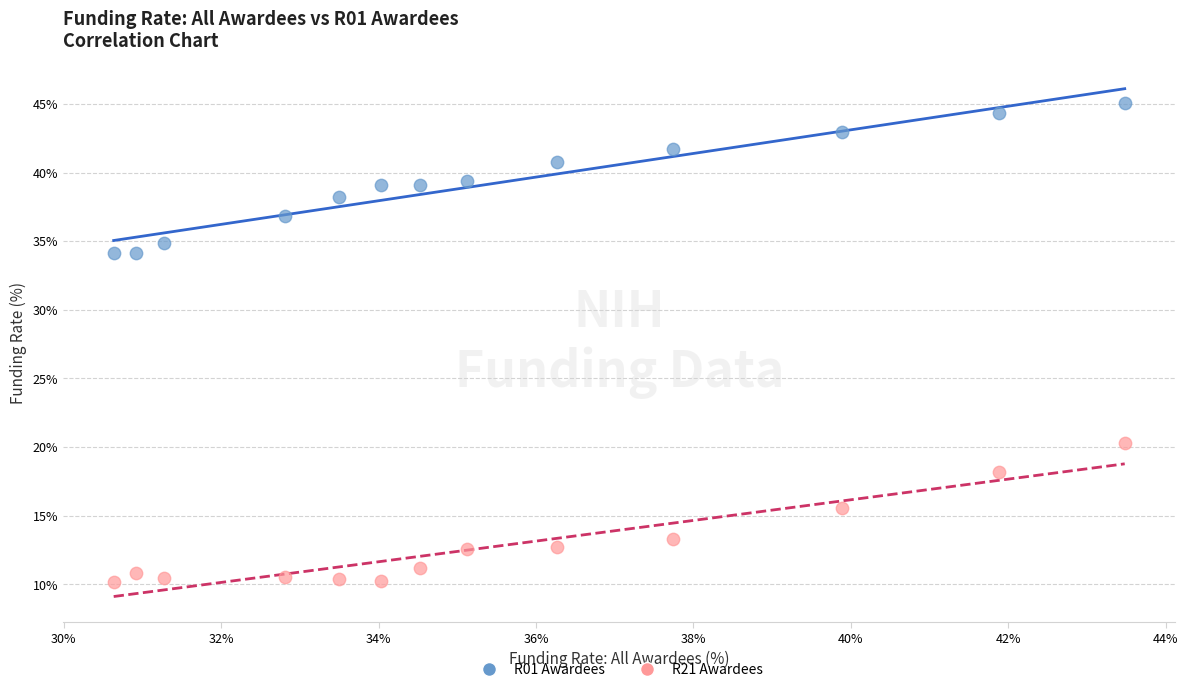

Across all data points, what is the range of X values (max minus min)?

12.8